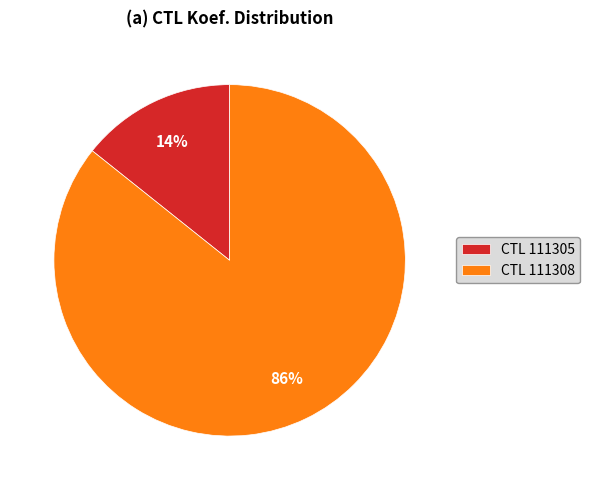

To the nearest percent, what percentage of the pie is CTL 111308?

86%